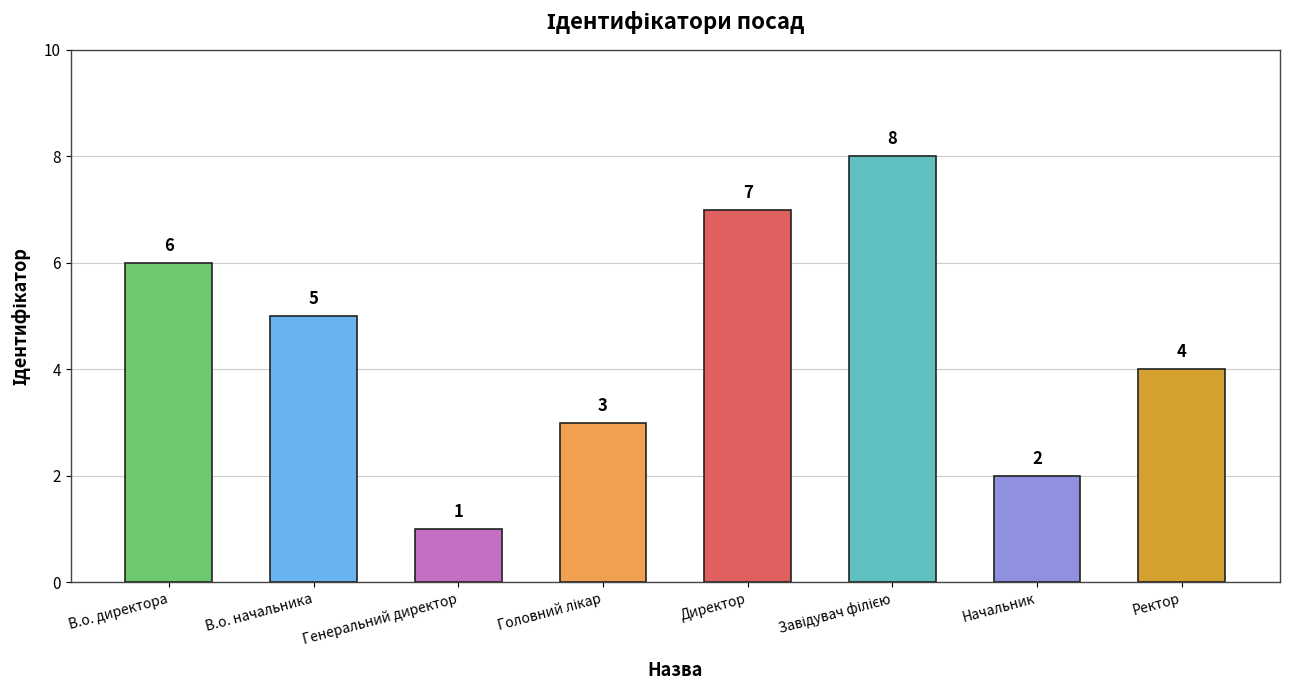

The chart shows a value of 7 at Директор. True or false?

True